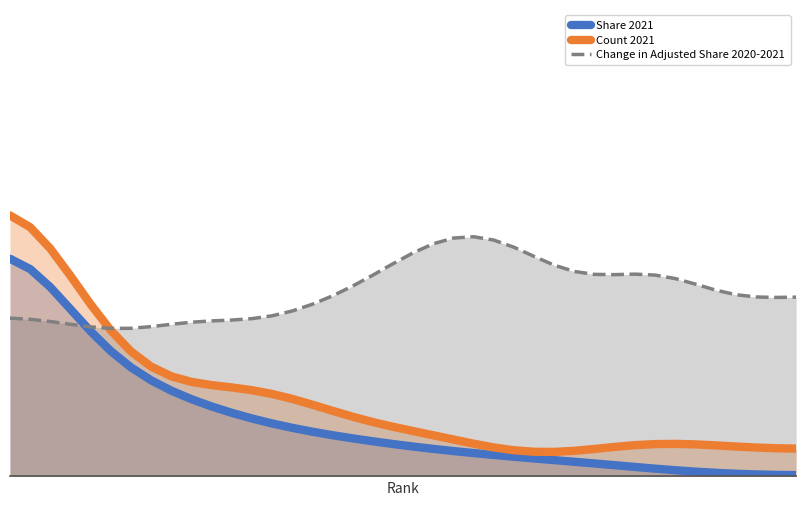

Does the chart display data point markers on the line(s)?

No